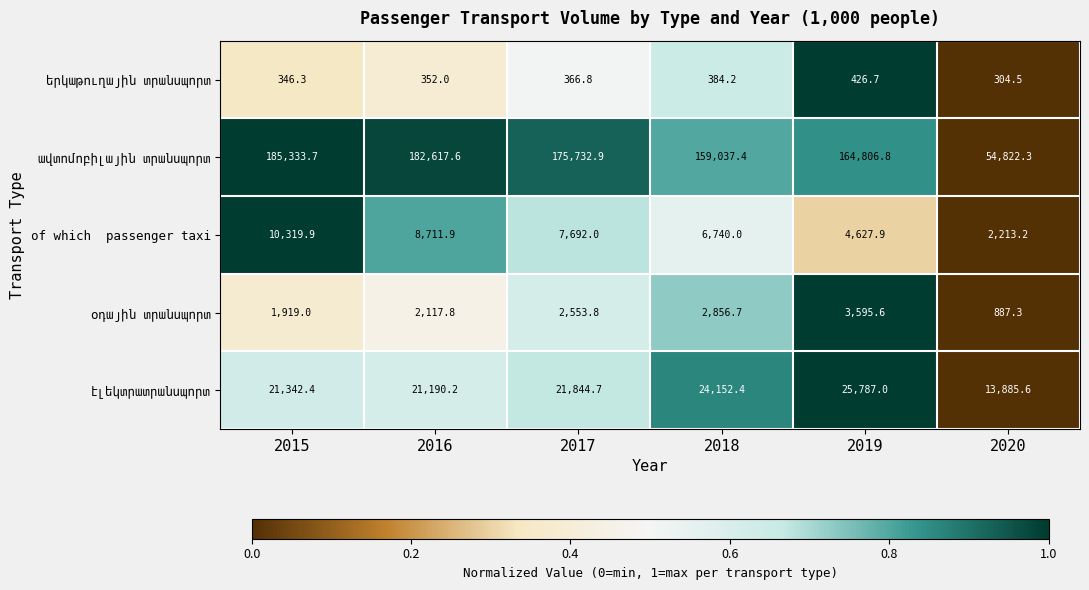

At which category is the sum across all series the highest?

2015